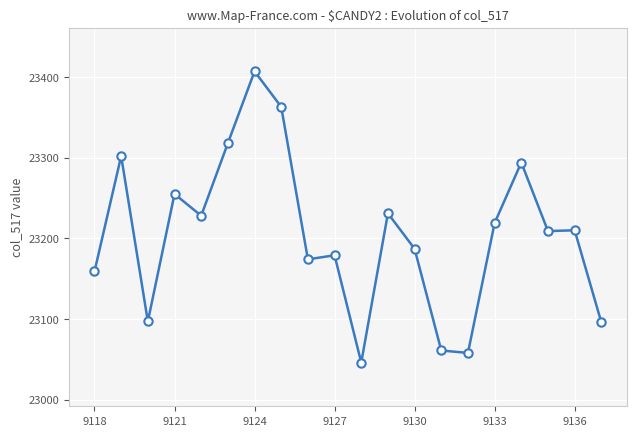

Reading right to left, extract all data points from this chart.

23096	23210	23209	23294	23219	23058	23061	23187	23231	23046	23179	23174	23363	23407	23318	23228	23255	23097	23302	23159